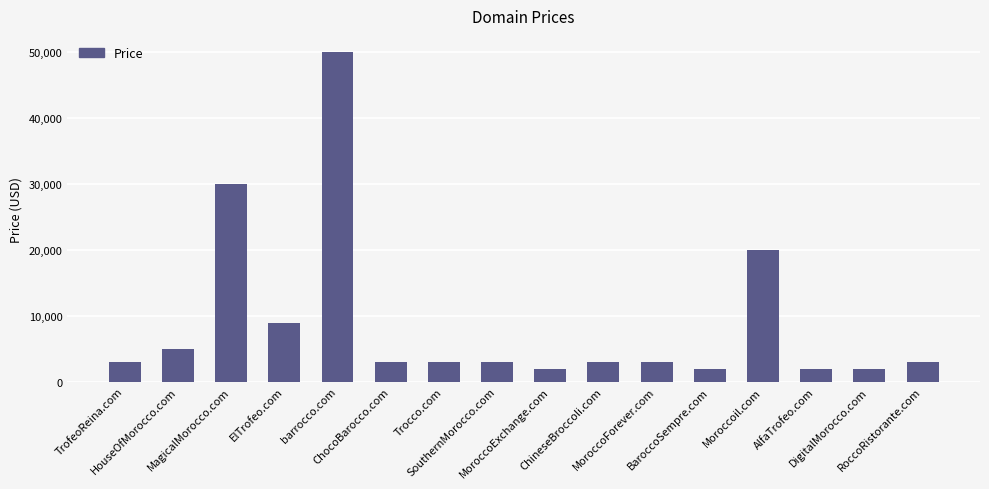

What is the sum of all values?

141208